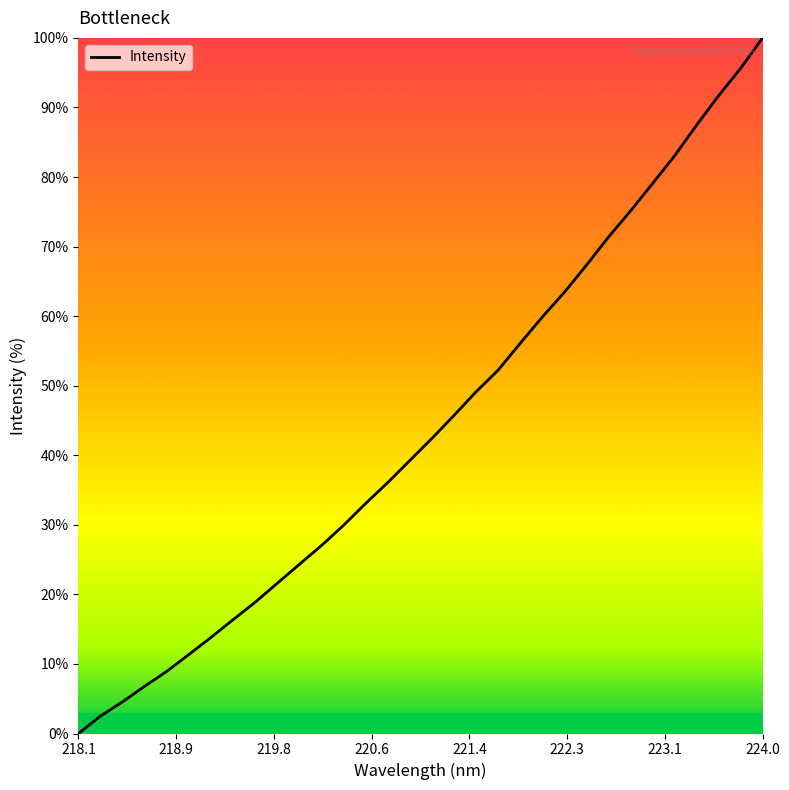

What is the maximum value shown in the chart?

100.0